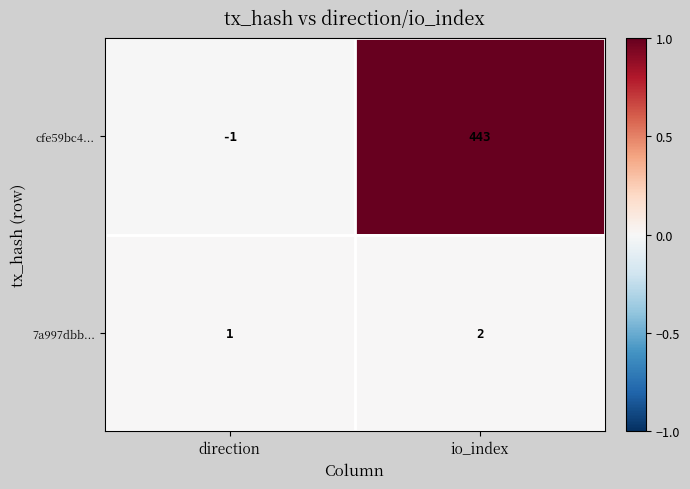

Reading left to right, transcribe all the data shown in this chart.

cfe59bc4...: direction=-1	io_index=443
7a997dbb...: direction=1	io_index=2